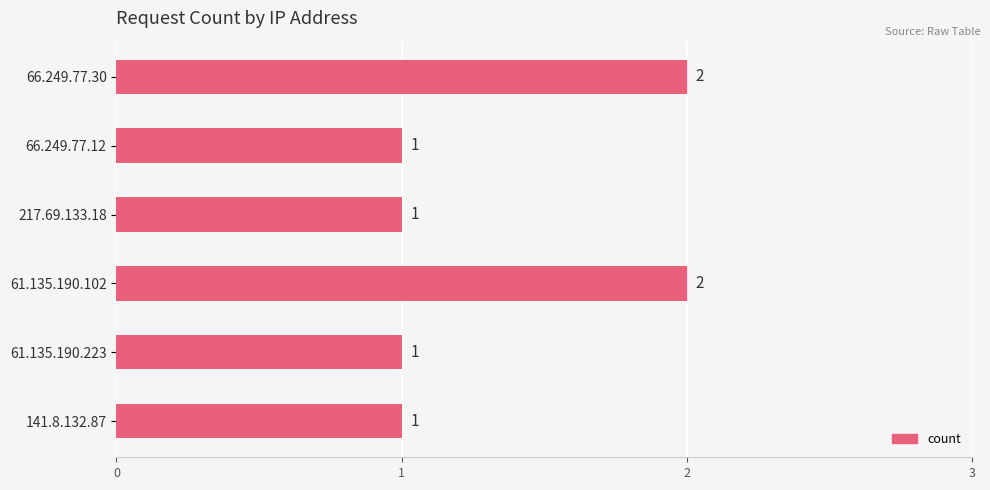

How many bars are there in total?

6